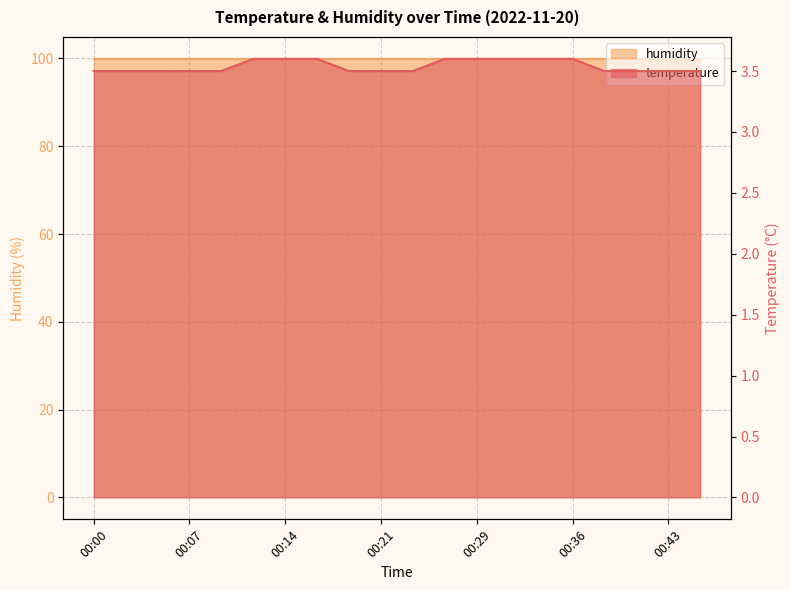

What is the maximum value shown in the chart?

3.6